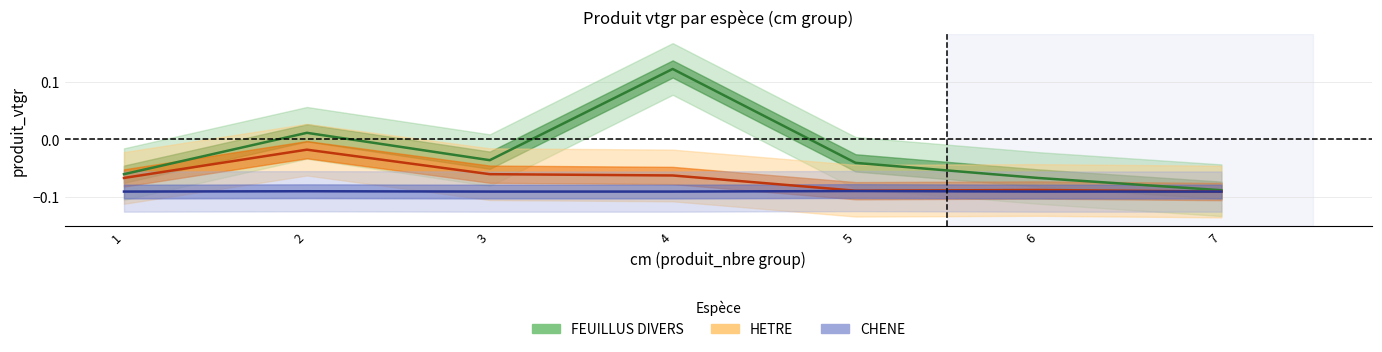

What is the total value across all series at 3?

-0.2